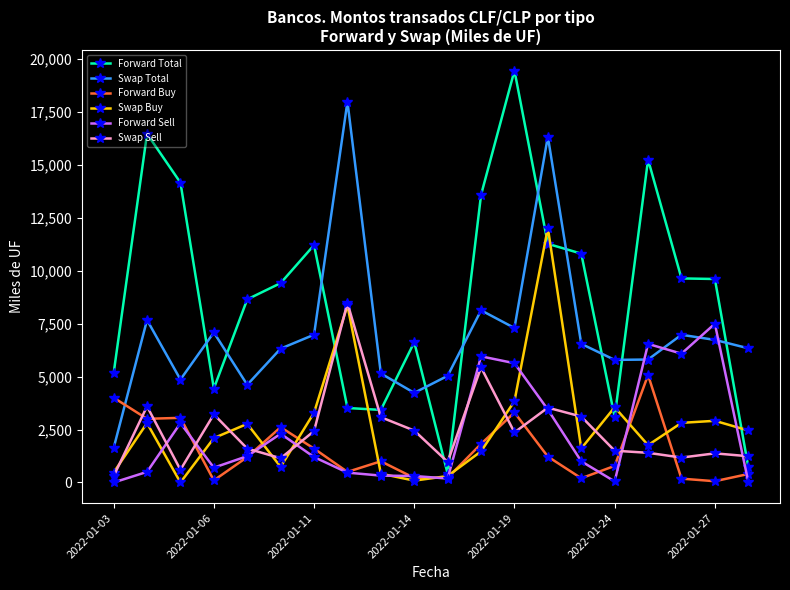

What is the difference between the second highest and minimum values in the Forward Sell series?

6540.0